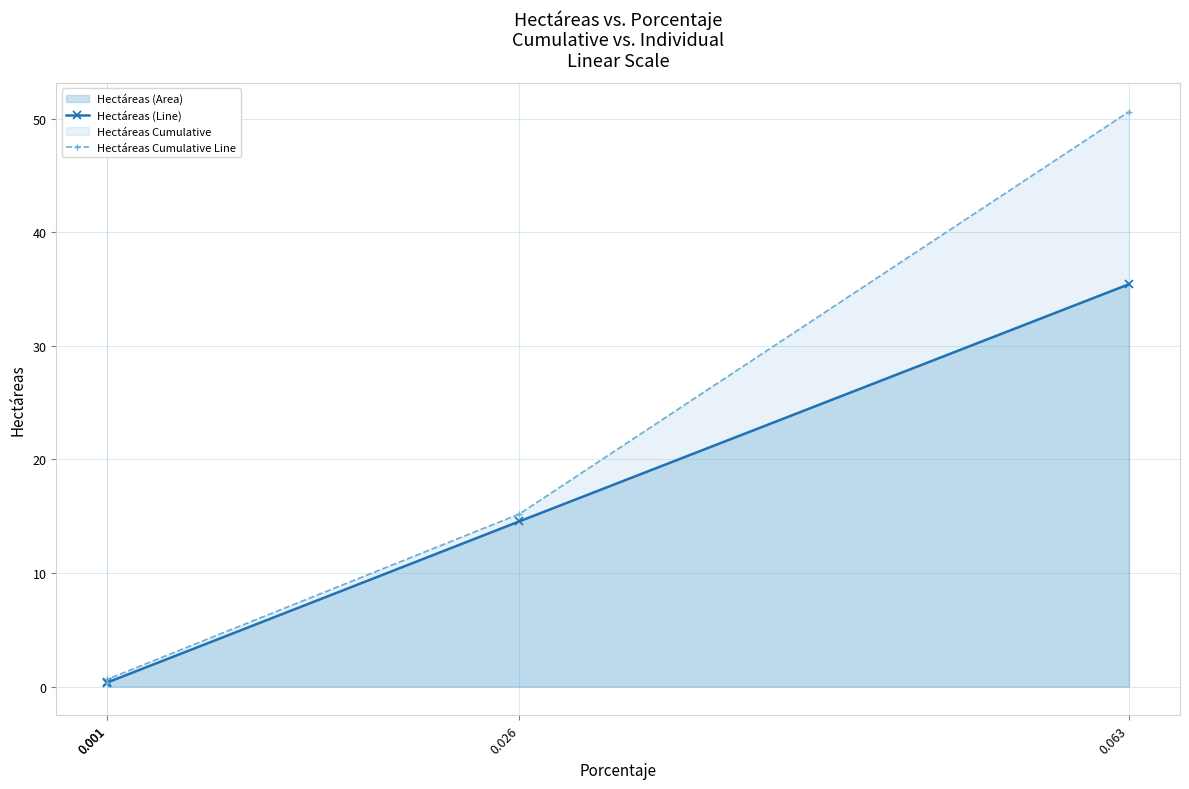

What is the difference between the highest and lowest values at 0.063?

15.2